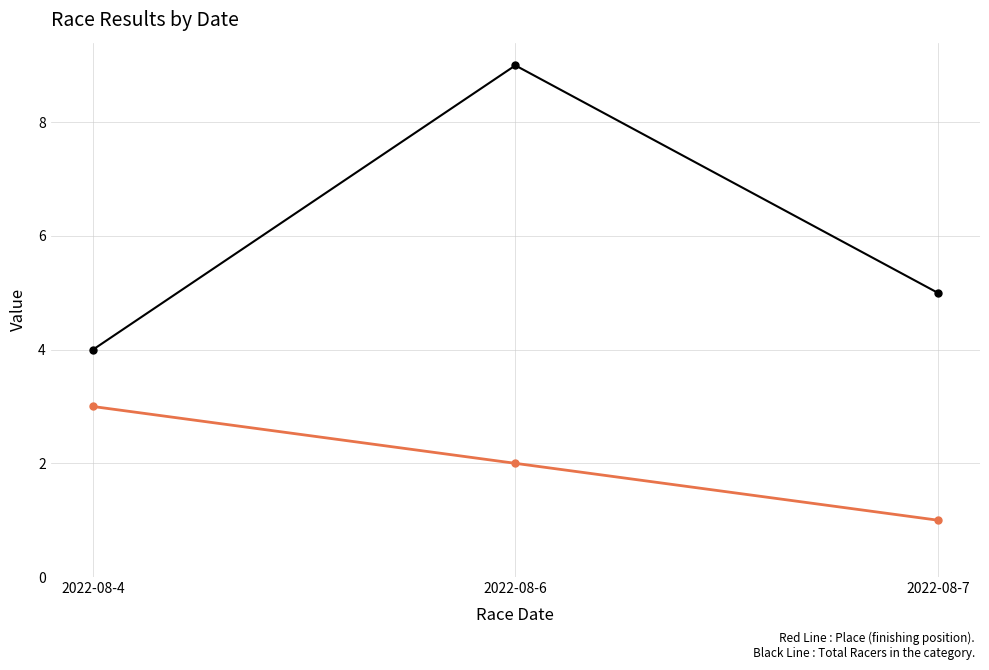

What is the difference between the highest and lowest values at 2022-08-7?

4